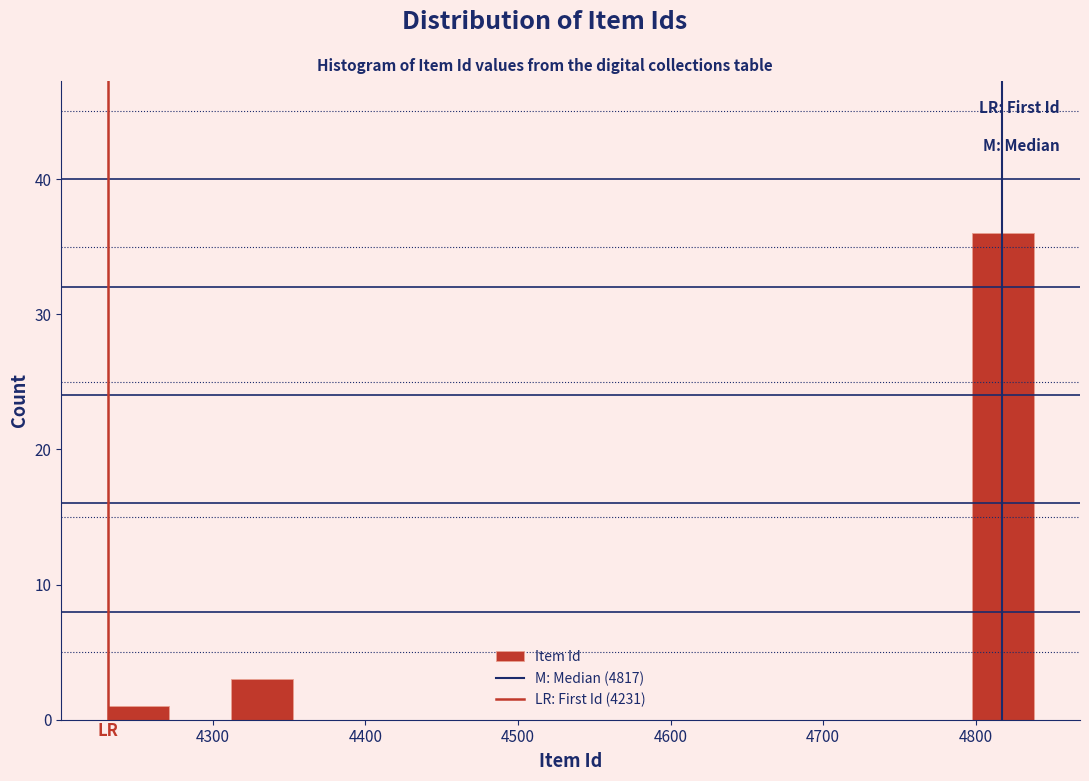

What is the height of the bar covering 4310 to 4350 on the x-axis? Neither the bar edges nor the heights are printed on the chart, so give them approximately, as read against the axes.

3